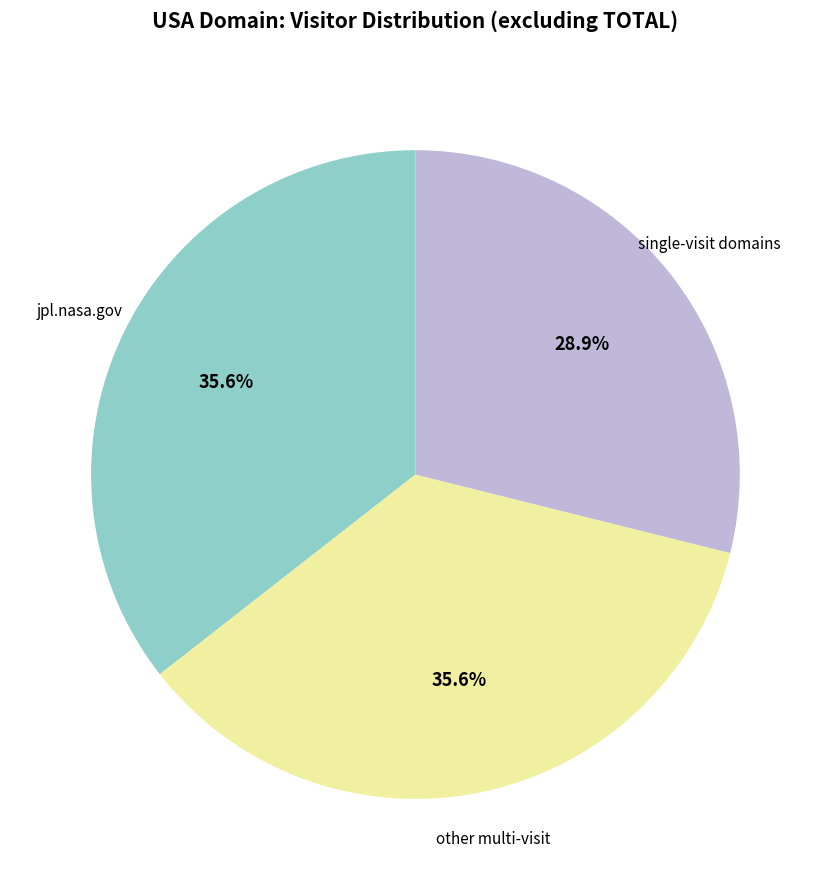

To the nearest percent, what is the difference between the largest and smallest slice percentages?

7%